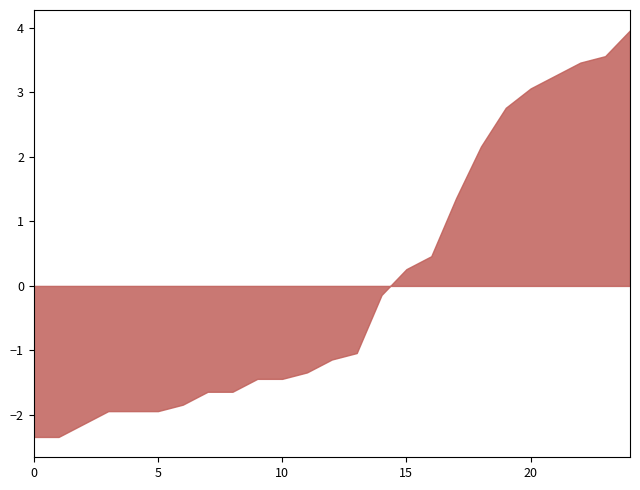

What is the average value?

0.0